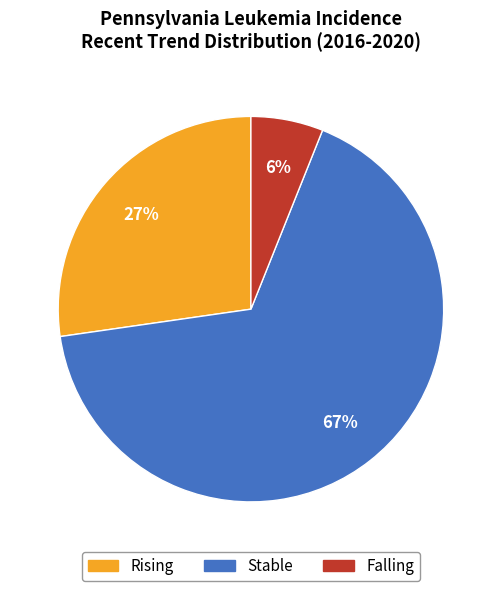

How many slices are in this pie chart?

3